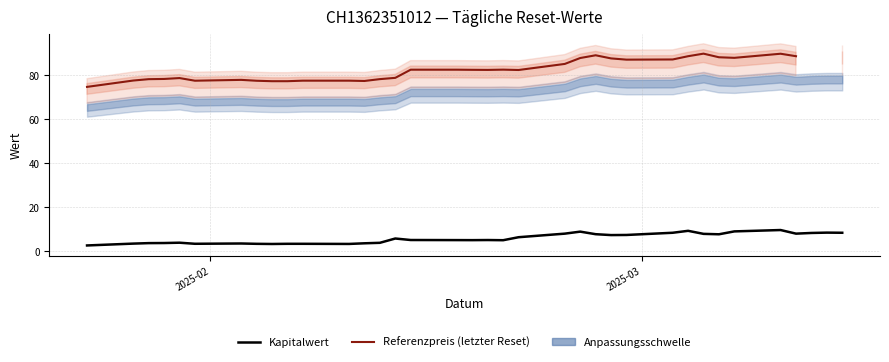

True or false: Anpassungsschwelle and Kapitalwert cross at least once.

False